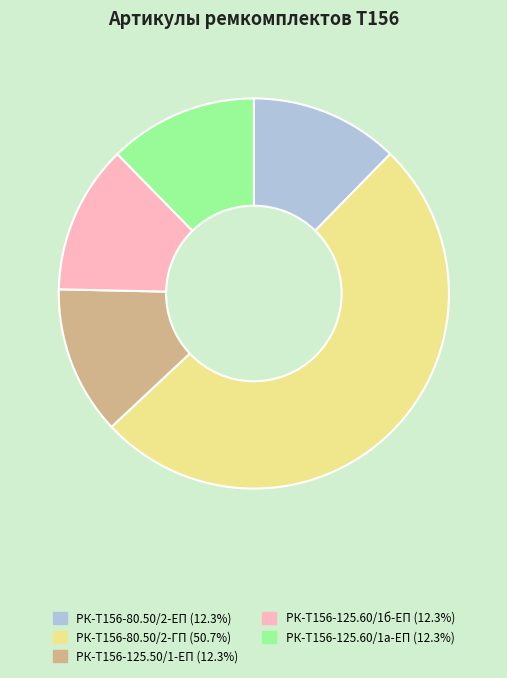

What is the largest slice in the pie chart?

РК-Т156-80.50/2-ГП